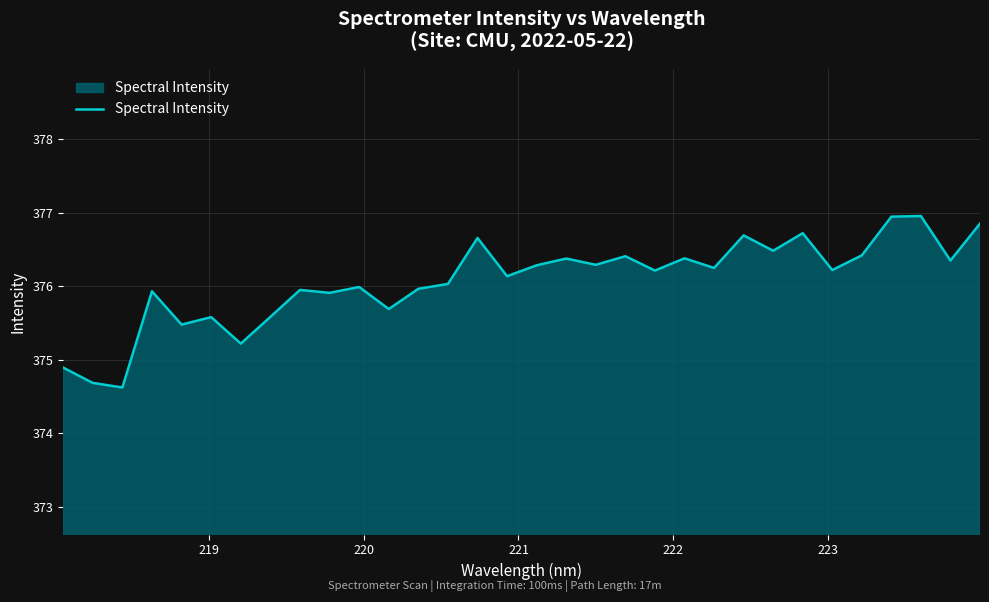

What is the greatest value displayed?

377.0